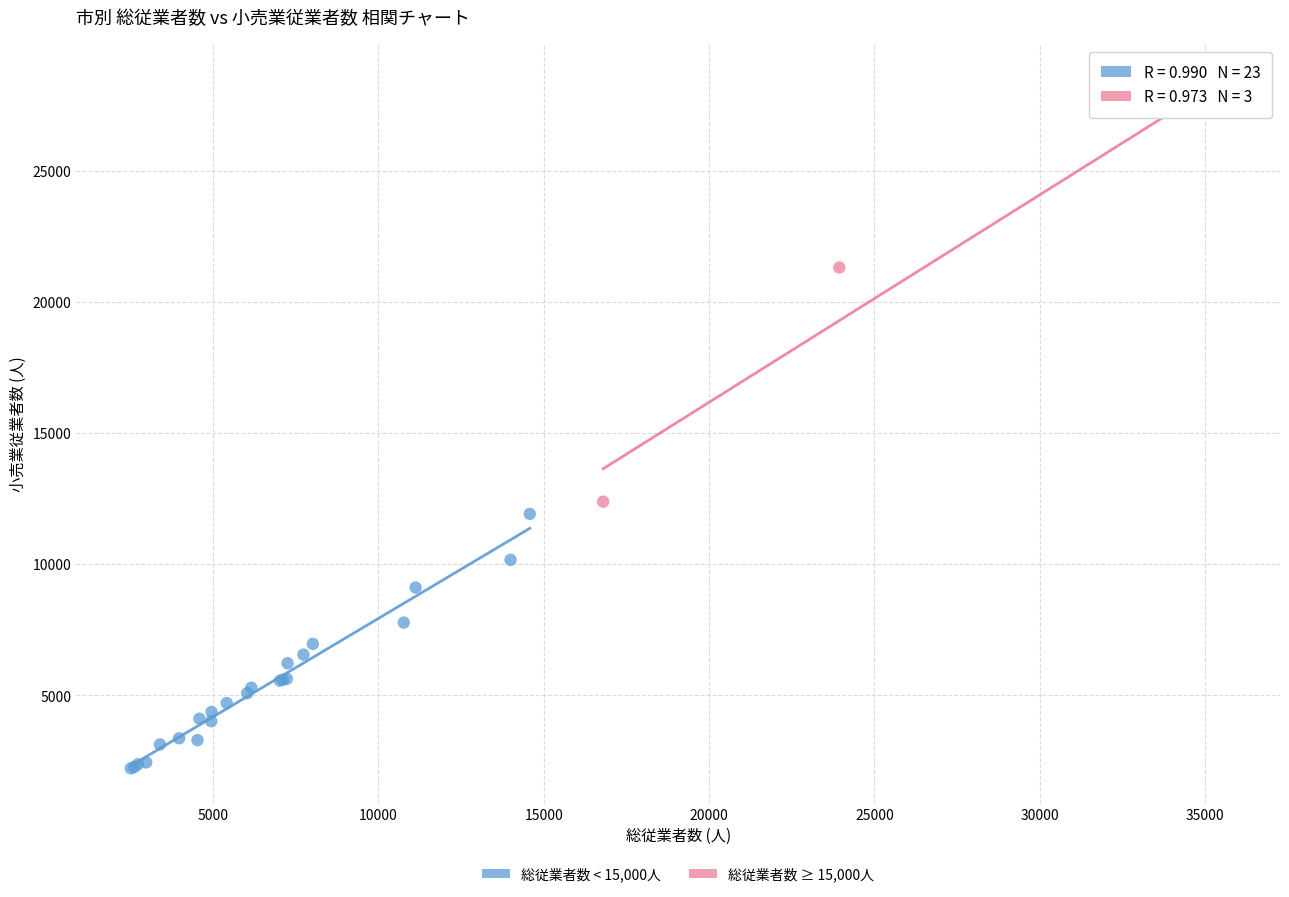

Which series reaches the maximum Y coordinate?

総従業者数 ≥ 15,000人